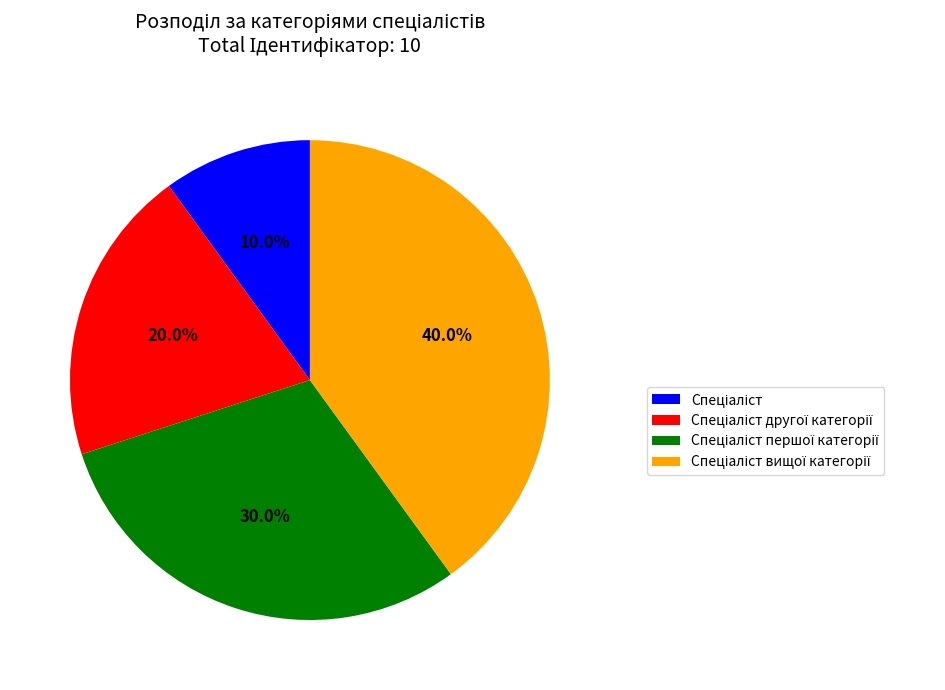

Is there any slice that represents more than half of the pie?

No